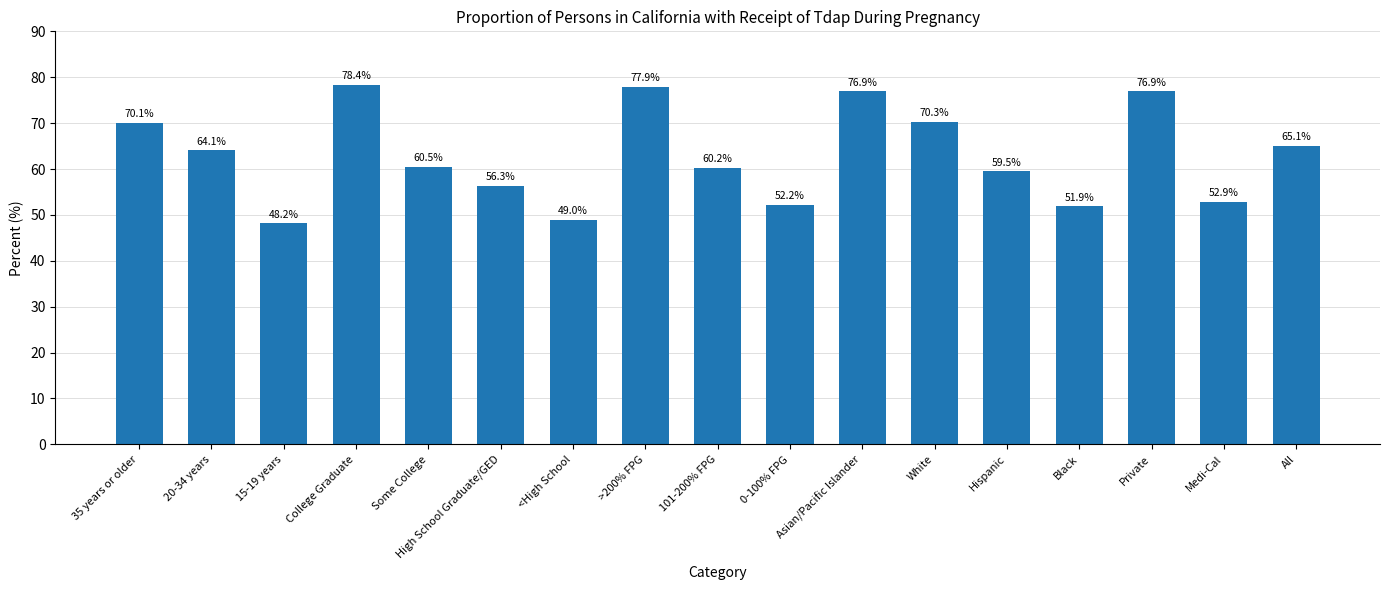

What is the greatest value displayed?

78.4